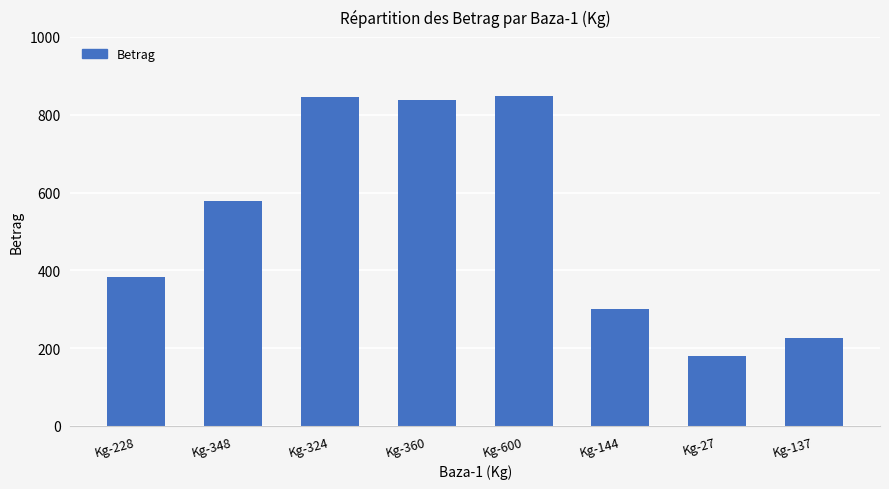

What position from the left is Kg-324?

3